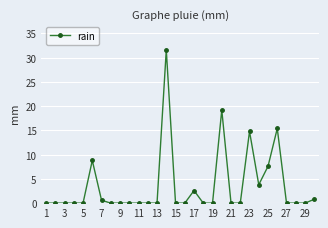

What is the difference between the maximum and minimum values?

31.6